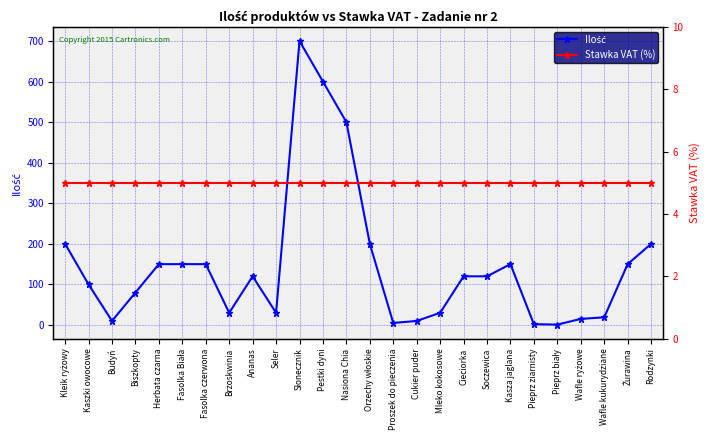

Reading left to right, list all the values displayed in this chart.

Ilość: Kleik ryżowy=200	Kaszki owocowe=100	Budyń=10	Biszkopty=80	Herbata czarna=150	Fasolka Biała=150	Fasolka czerwona=150	Brzoskwinia=30	Ananas=120	Seler=30	Słonecznik=700	Pestki dyni=600	Nasiona Chia=500	Orzechy włoskie=200	Proszek do pieczenia=5	Cukier puder=10	Mleko kokosowe=30	Cieciorka=120	Soczewica=120	Kasza jaglana=150	Pieprz ziarnisty=2	Pieprz biały=1	Wafle ryżowe=15	Wafle kukurydziane=19	Żurawina=150	Rodzynki=200
Stawka VAT (%): Kleik ryżowy=5	Kaszki owocowe=5	Budyń=5	Biszkopty=5	Herbata czarna=5	Fasolka Biała=5	Fasolka czerwona=5	Brzoskwinia=5	Ananas=5	Seler=5	Słonecznik=5	Pestki dyni=5	Nasiona Chia=5	Orzechy włoskie=5	Proszek do pieczenia=5	Cukier puder=5	Mleko kokosowe=5	Cieciorka=5	Soczewica=5	Kasza jaglana=5	Pieprz ziarnisty=5	Pieprz biały=5	Wafle ryżowe=5	Wafle kukurydziane=5	Żurawina=5	Rodzynki=5